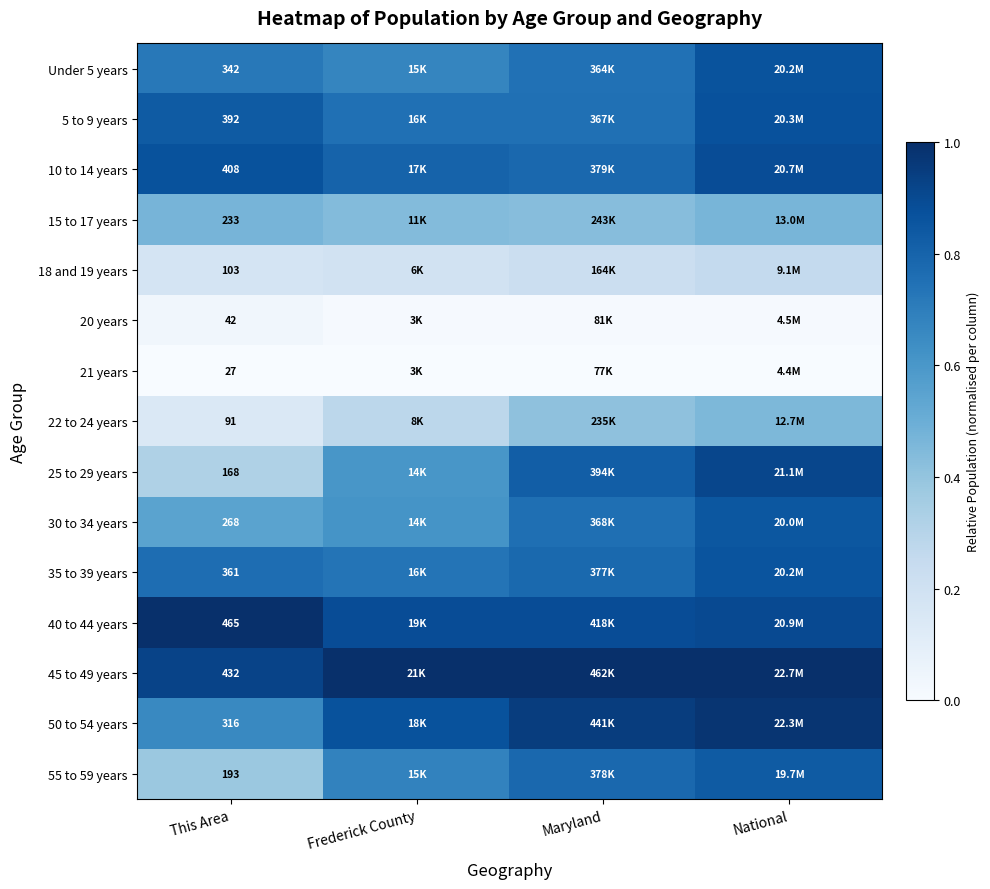

What is the maximum value shown in the chart?

1.0